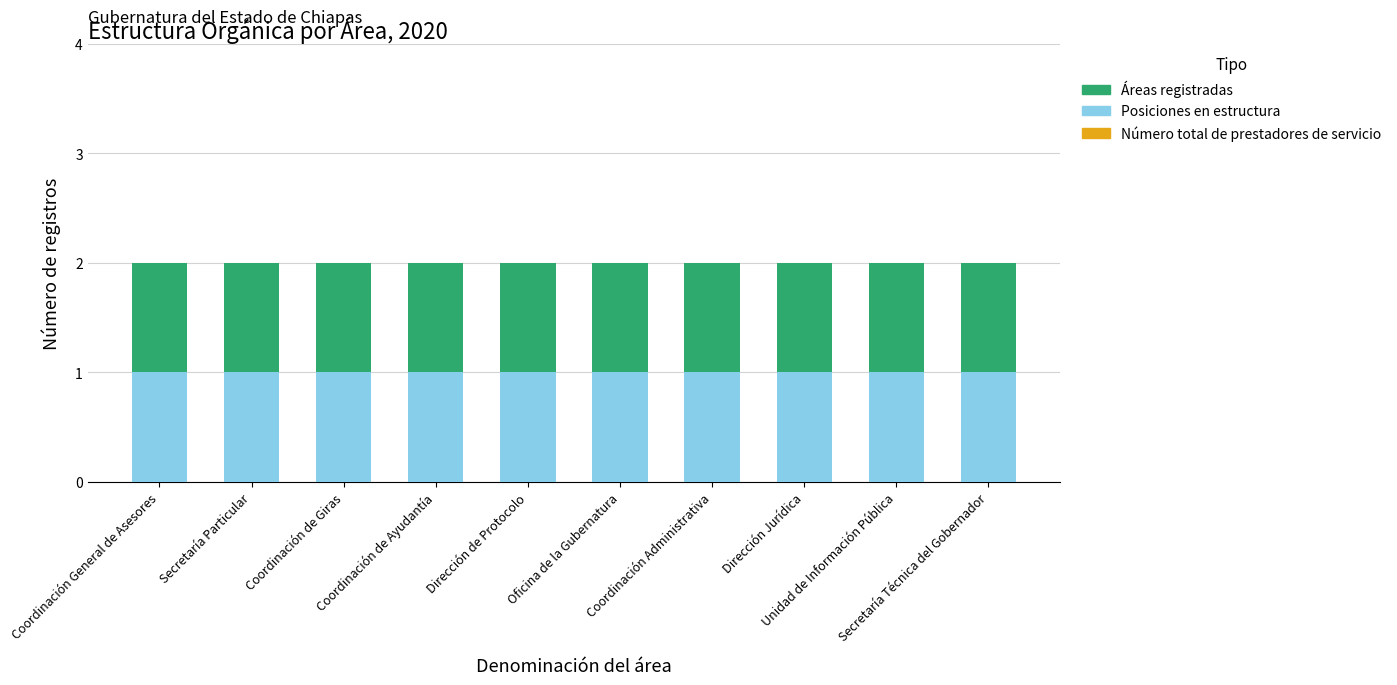

At how many categories does at least one series exceed 0?

10